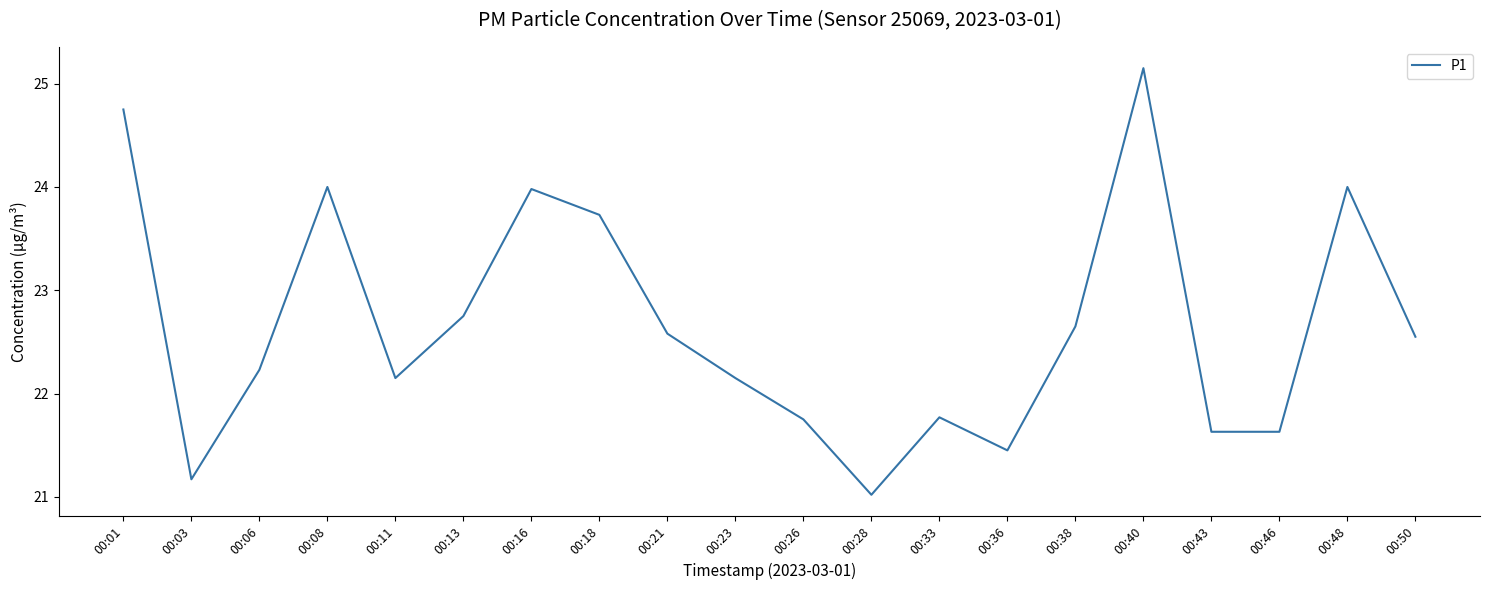

Which category has the lowest value across all series?

00:28